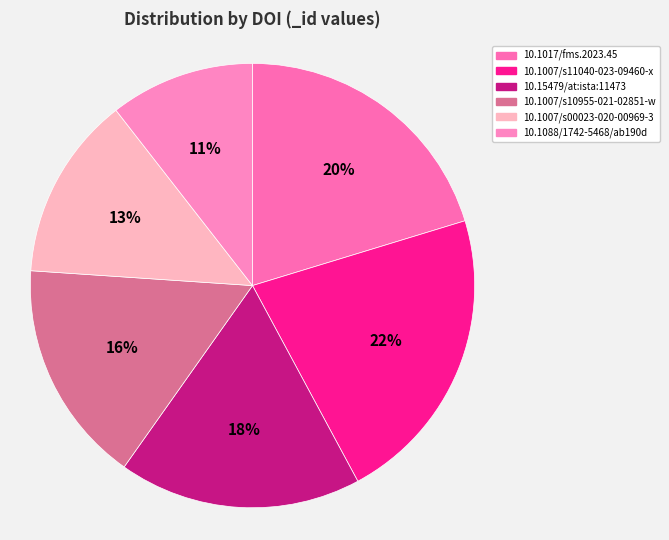

To the nearest percent, what percentage of the pie is 10.1007/s10955-021-02851-w?

16%